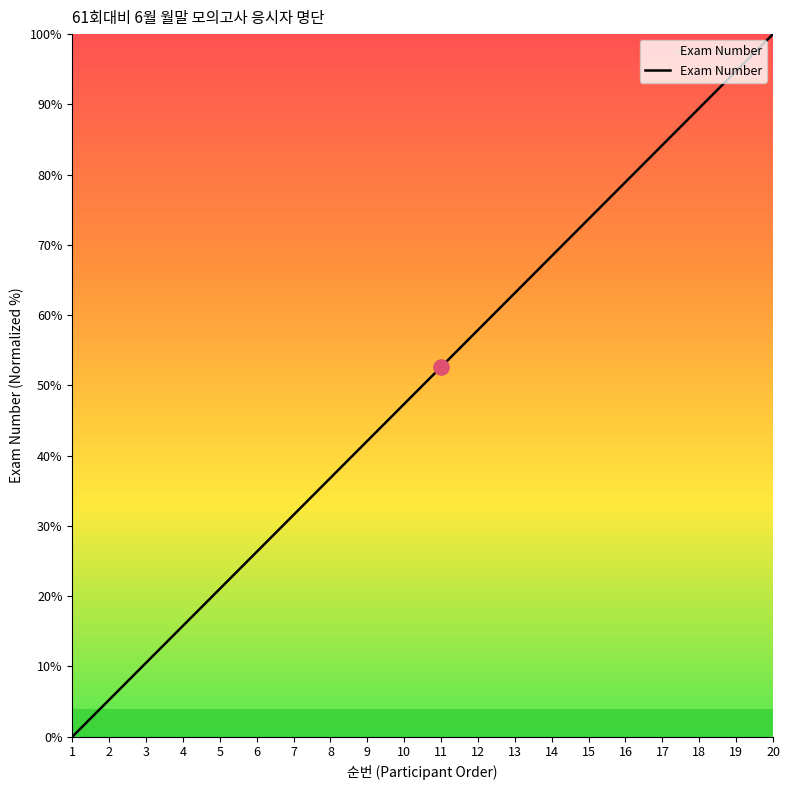

Approximately how many times larger is the value at 4 compared to 11?

0.3